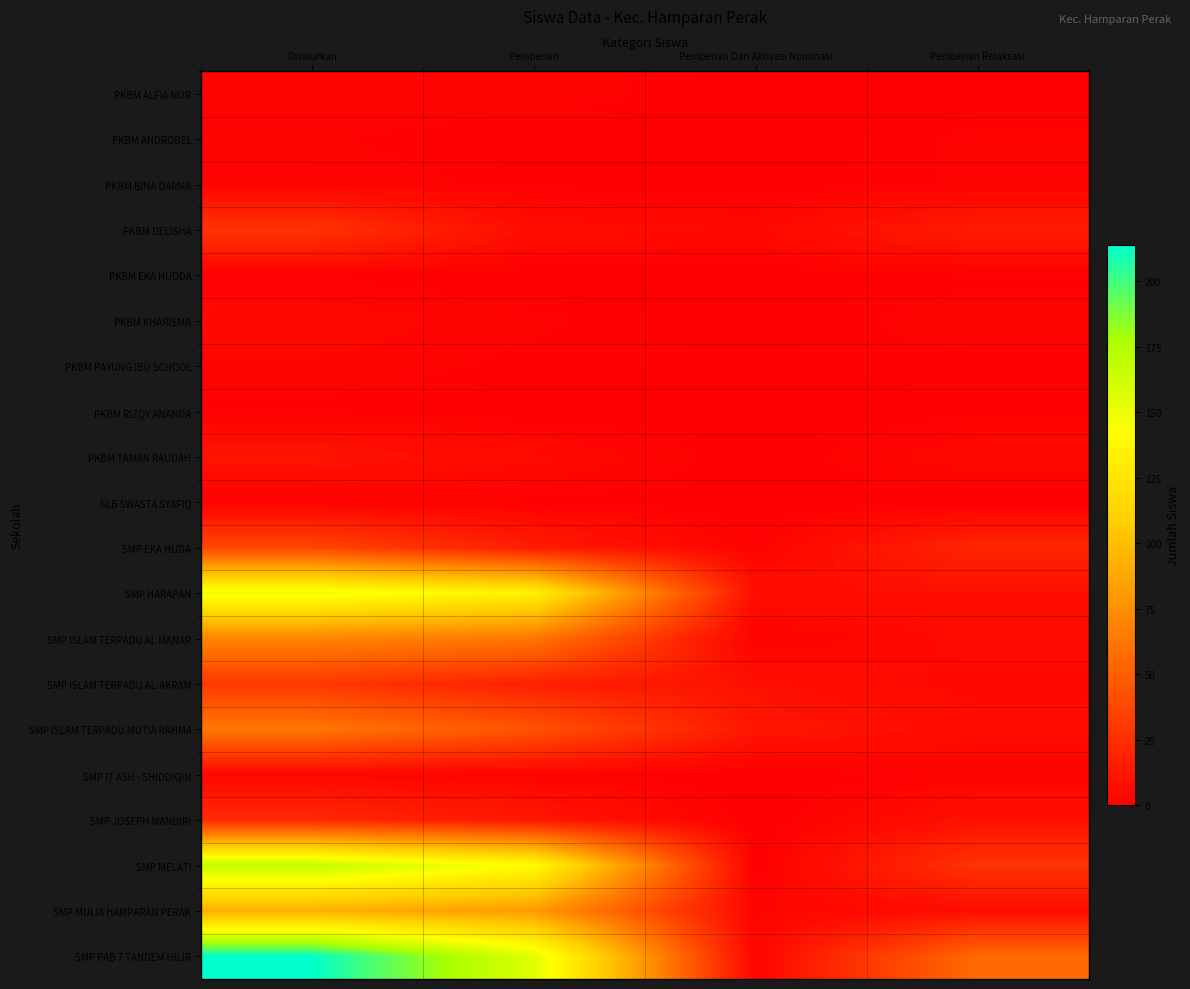

Reading left to right, extract all data points from this chart.

PKBM ALFIA NUR: Disalurkan=3	Pemberian=3	Pemberian Dari Aktivasi Nominasi=0	Pemberian Relaksasi=0
PKBM ANDROBEL: Disalurkan=2	Pemberian=0	Pemberian Dari Aktivasi Nominasi=0	Pemberian Relaksasi=2
PKBM BINA DARMA: Disalurkan=3	Pemberian=1	Pemberian Dari Aktivasi Nominasi=0	Pemberian Relaksasi=2
PKBM DELISHA: Disalurkan=27	Pemberian=7	Pemberian Dari Aktivasi Nominasi=5	Pemberian Relaksasi=15
PKBM EKA HUDDA: Disalurkan=1	Pemberian=0	Pemberian Dari Aktivasi Nominasi=0	Pemberian Relaksasi=1
PKBM KHARISMA: Disalurkan=5	Pemberian=2	Pemberian Dari Aktivasi Nominasi=0	Pemberian Relaksasi=3
PKBM PAYUNG IBU SCHOOL: Disalurkan=3	Pemberian=1	Pemberian Dari Aktivasi Nominasi=1	Pemberian Relaksasi=1
PKBM RIZQY ANANDA: Disalurkan=1	Pemberian=0	Pemberian Dari Aktivasi Nominasi=0	Pemberian Relaksasi=1
PKBM TAMAN RAUDAH: Disalurkan=11	Pemberian=6	Pemberian Dari Aktivasi Nominasi=0	Pemberian Relaksasi=5
SLB SWASTA SYAFIQ: Disalurkan=1	Pemberian=1	Pemberian Dari Aktivasi Nominasi=0	Pemberian Relaksasi=0
SMP EKA HUDA: Disalurkan=37	Pemberian=15	Pemberian Dari Aktivasi Nominasi=2	Pemberian Relaksasi=20
SMP HARAPAN: Disalurkan=149	Pemberian=133	Pemberian Dari Aktivasi Nominasi=8	Pemberian Relaksasi=8
SMP ISLAM TERPADU AL MANAR: Disalurkan=70	Pemberian=63	Pemberian Dari Aktivasi Nominasi=1	Pemberian Relaksasi=6
SMP ISLAM TERPADU AL-AKRAM: Disalurkan=30	Pemberian=17	Pemberian Dari Aktivasi Nominasi=9	Pemberian Relaksasi=4
SMP ISLAM TERPADU MUTIA RAHMA: Disalurkan=63	Pemberian=44	Pemberian Dari Aktivasi Nominasi=12	Pemberian Relaksasi=7
SMP IT ASH - SHIDDIQIN: Disalurkan=4	Pemberian=2	Pemberian Dari Aktivasi Nominasi=0	Pemberian Relaksasi=2
SMP JOSEPH MANDIRI: Disalurkan=22	Pemberian=13	Pemberian Dari Aktivasi Nominasi=0	Pemberian Relaksasi=9
SMP MELATI: Disalurkan=168	Pemberian=141	Pemberian Dari Aktivasi Nominasi=0	Pemberian Relaksasi=27
SMP MULIA HAMPARAN PERAK: Disalurkan=92	Pemberian=82	Pemberian Dari Aktivasi Nominasi=3	Pemberian Relaksasi=7
SMP PAB 7 TANDEM HILIR: Disalurkan=214	Pemberian=155	Pemberian Dari Aktivasi Nominasi=3	Pemberian Relaksasi=56